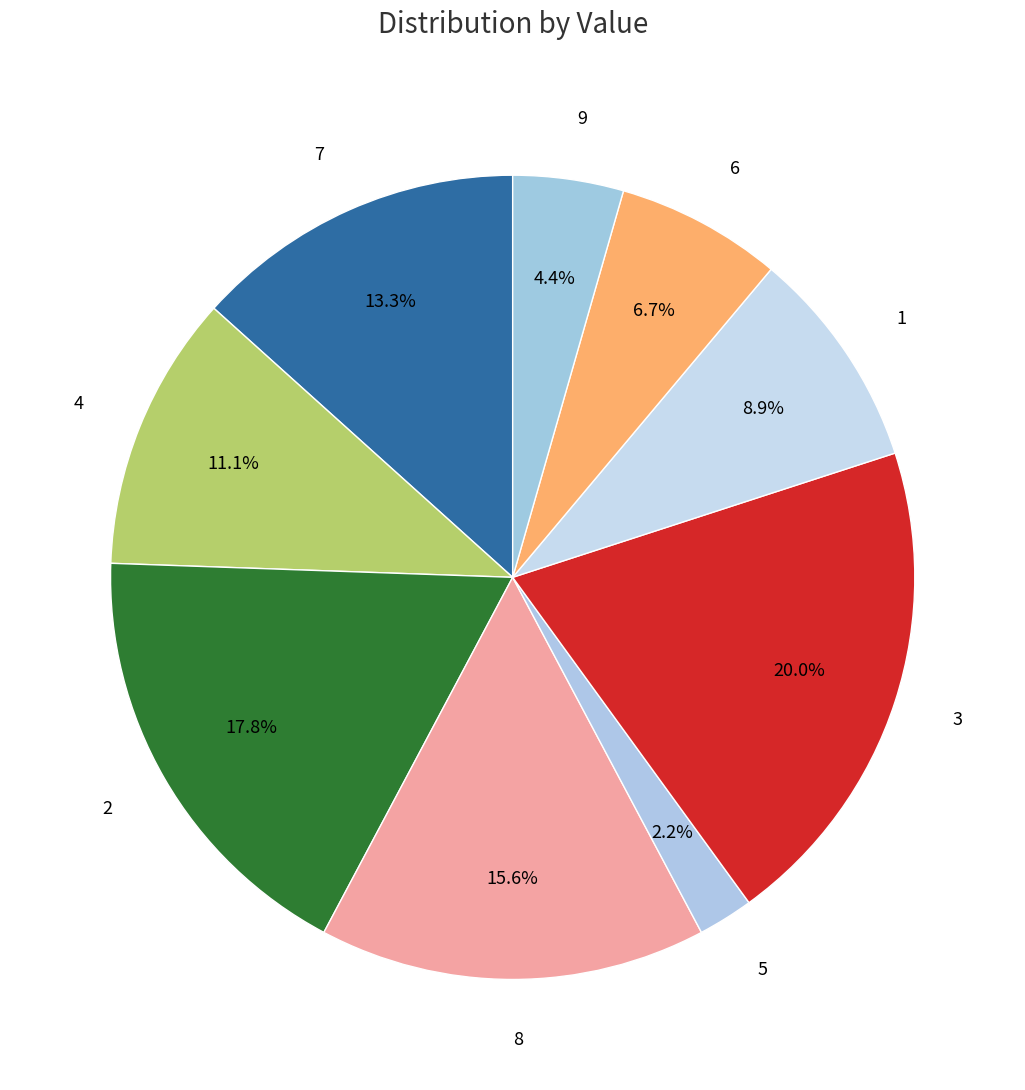

Which category has the biggest portion of the pie?

3